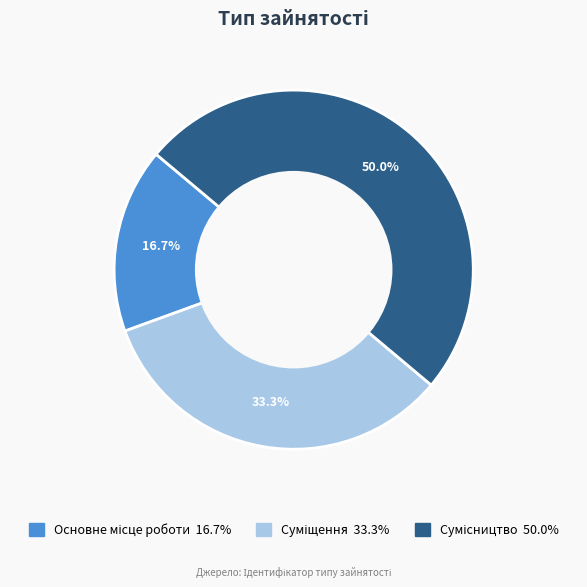

How many slices are in this pie chart?

3